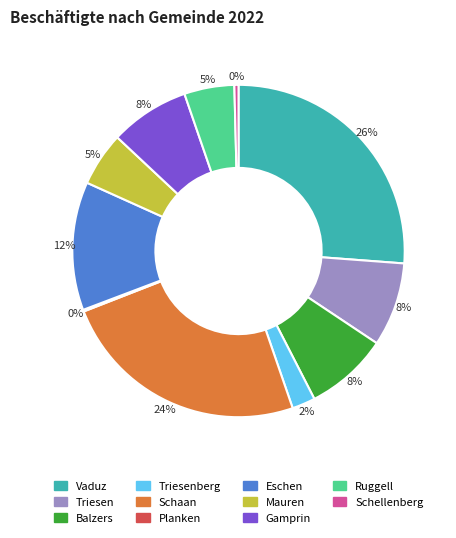

To the nearest percent, what portion does Ruggell represent?

5%